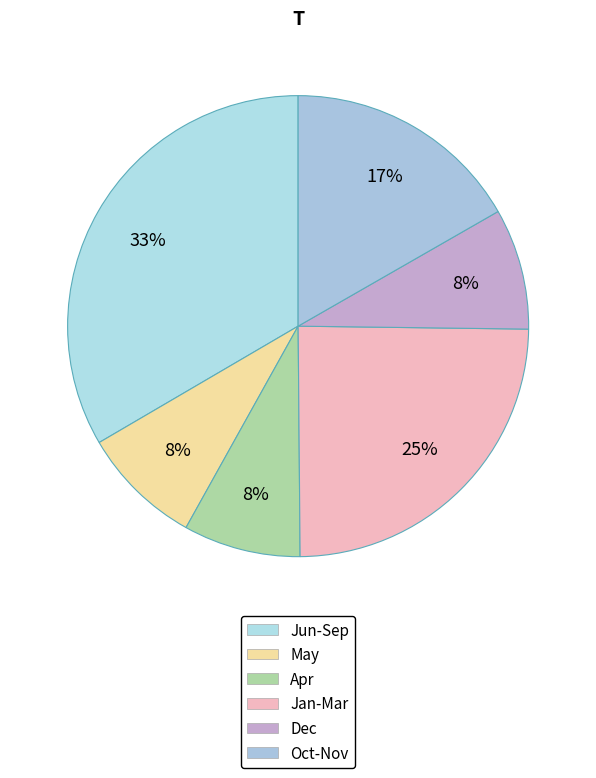

Between Apr and Jan-Mar, which is larger?

Jan-Mar